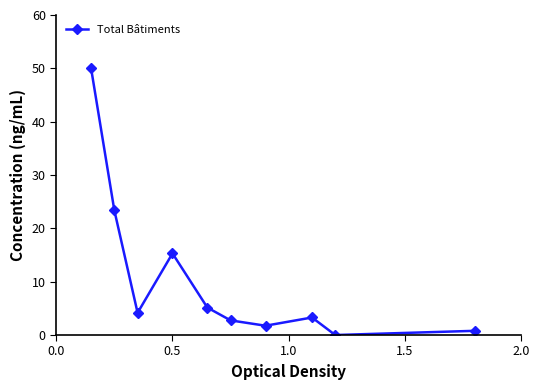

Is this an area chart (filled region under the line)?

No